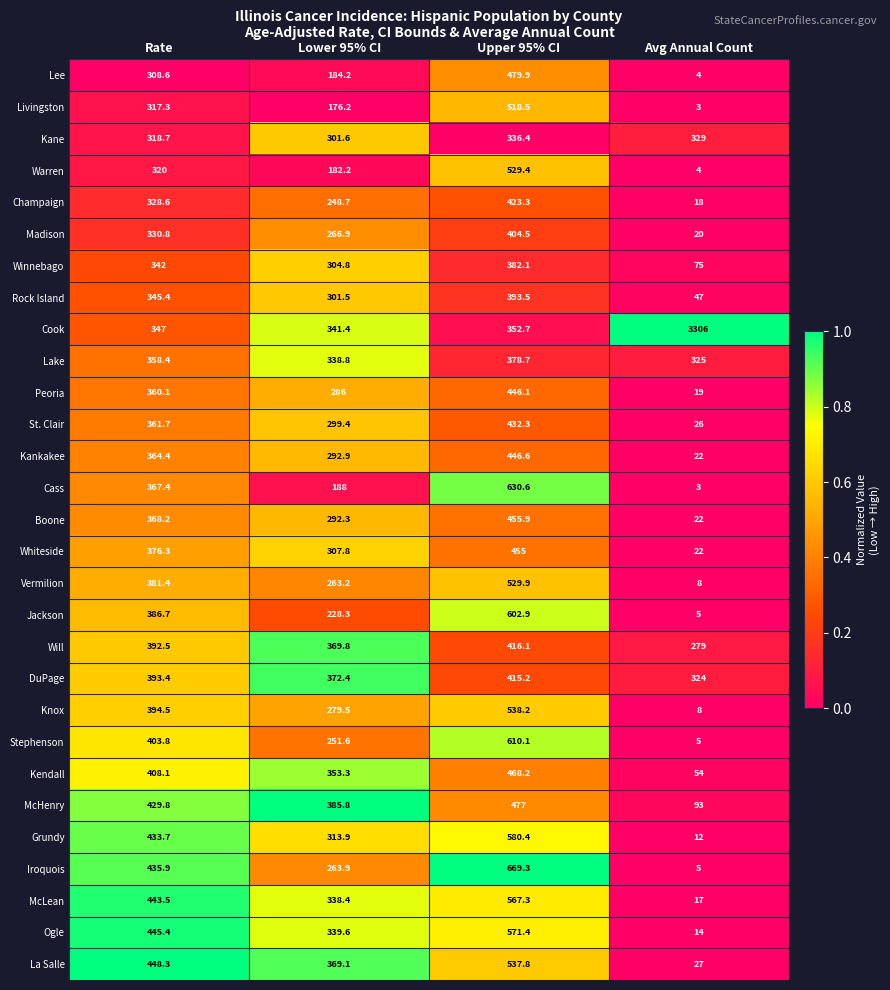

At which label is Lee closest to 241?

Lower 95% CI